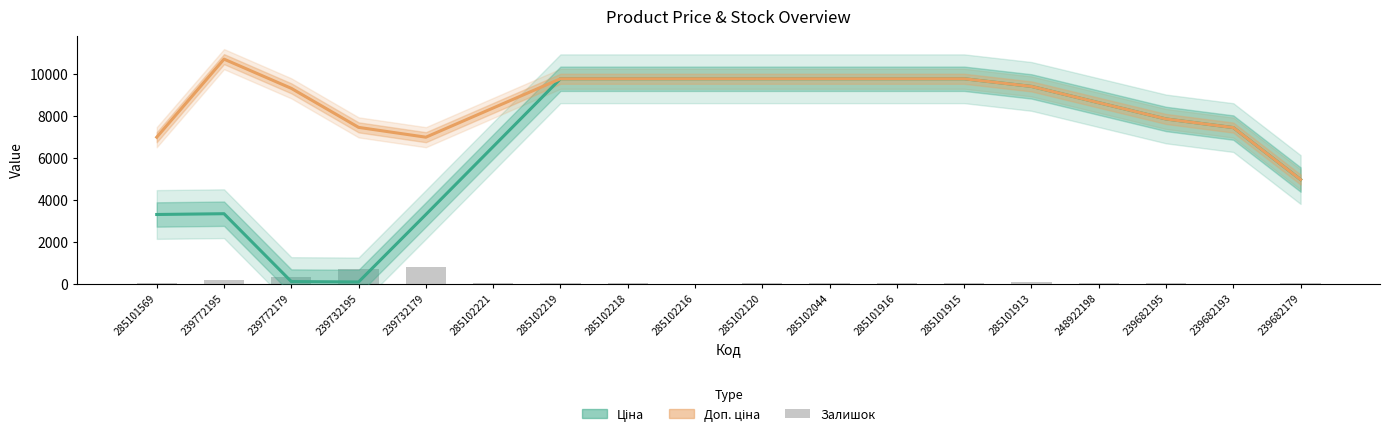

What is the minimum value for Доп. ціна?

4957.4